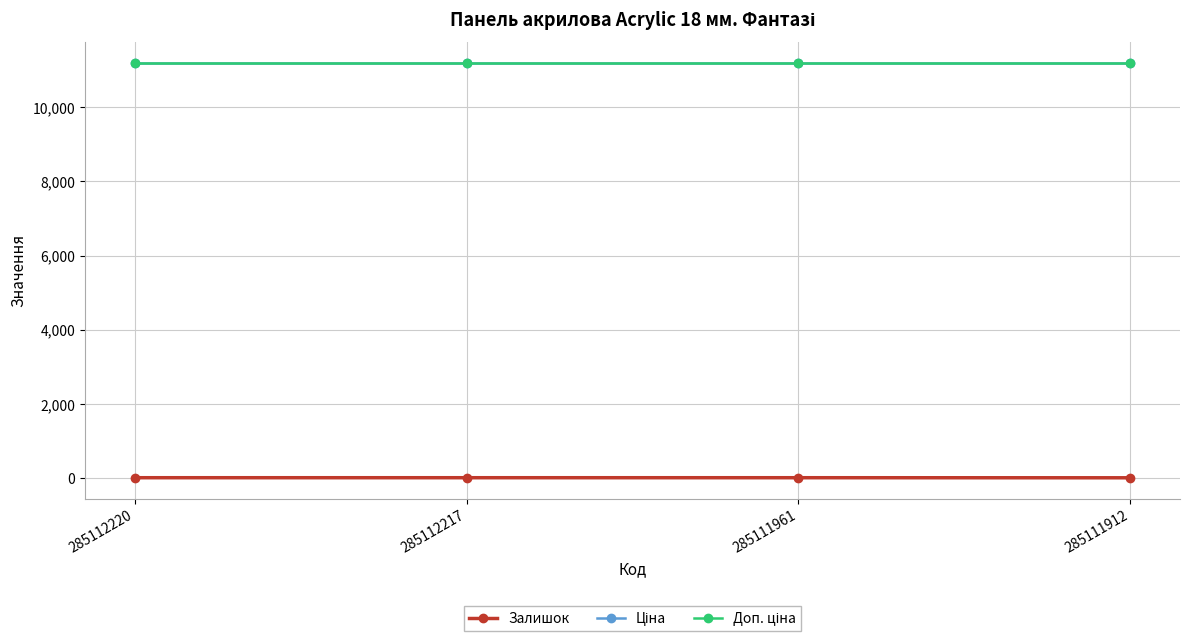

At which category does the chart reach its minimum across all series?

285111912